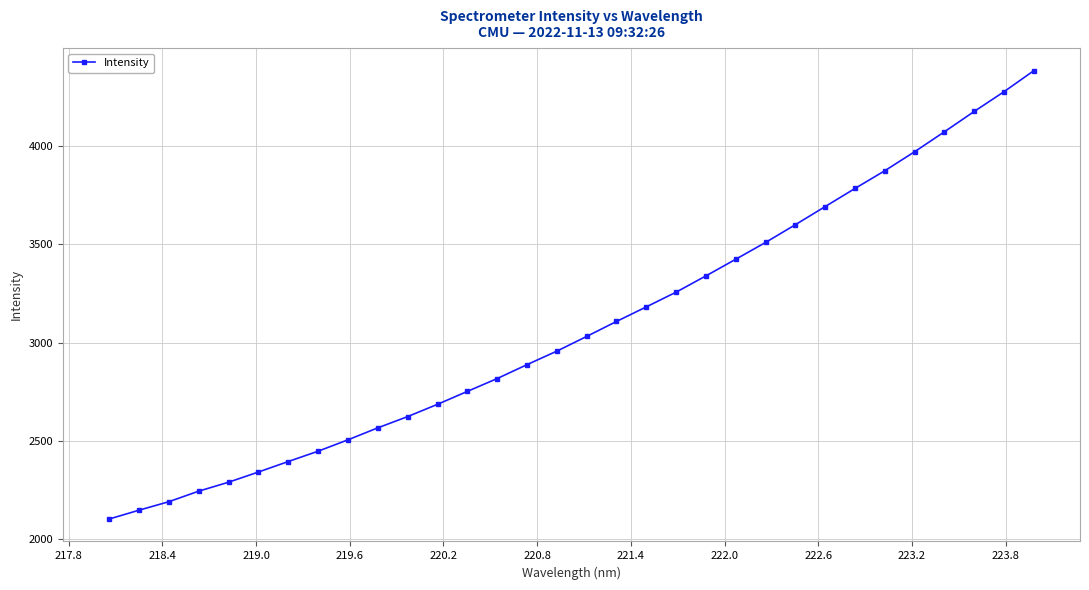

What is the average value?

3082.6